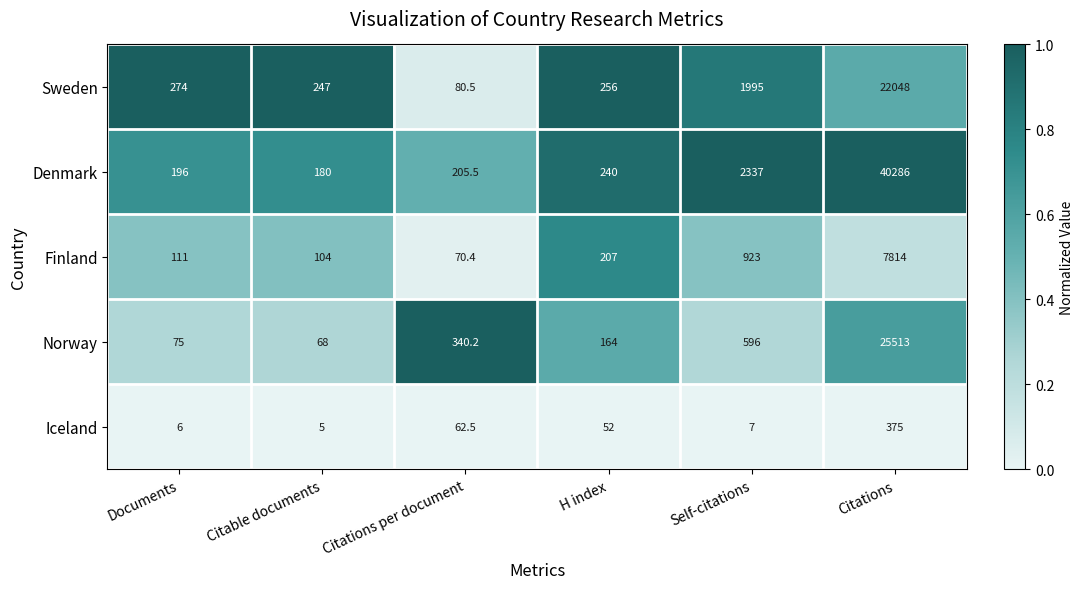

The value of Norway at Citable documents is 100.1. True or false?

False